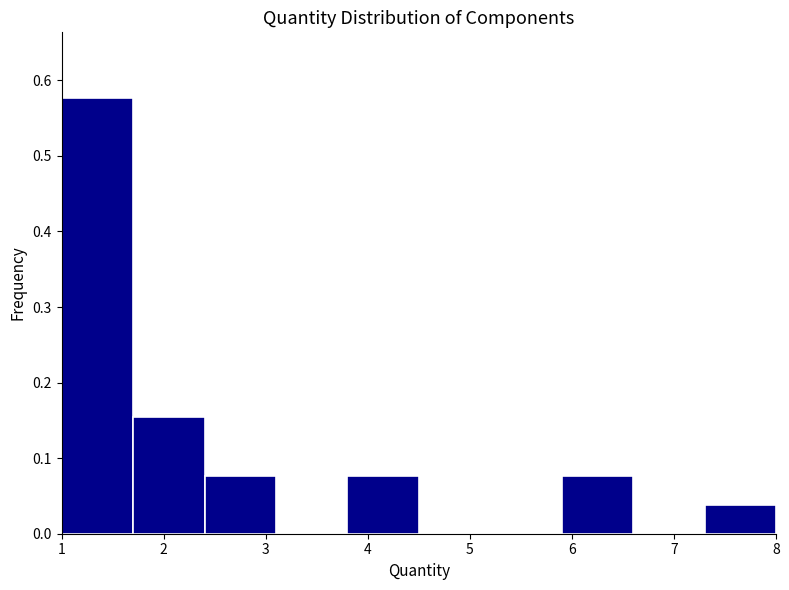

Reading left to right, transcribe this chart: for each bar, give the range it covers on the x-axis and its height. The values are not printed on the chart, so give them approximately, as read against the axis.

1.0 to 1.7: 0.58
1.7 to 2.4: 0.15
2.4 to 3.1: 0.08
3.1 to 3.8: 0
3.8 to 4.5: 0.08
4.5 to 5.2: 0
5.2 to 5.9: 0
5.9 to 6.6: 0.08
6.6 to 7.3: 0
7.3 to 8.0: 0.04